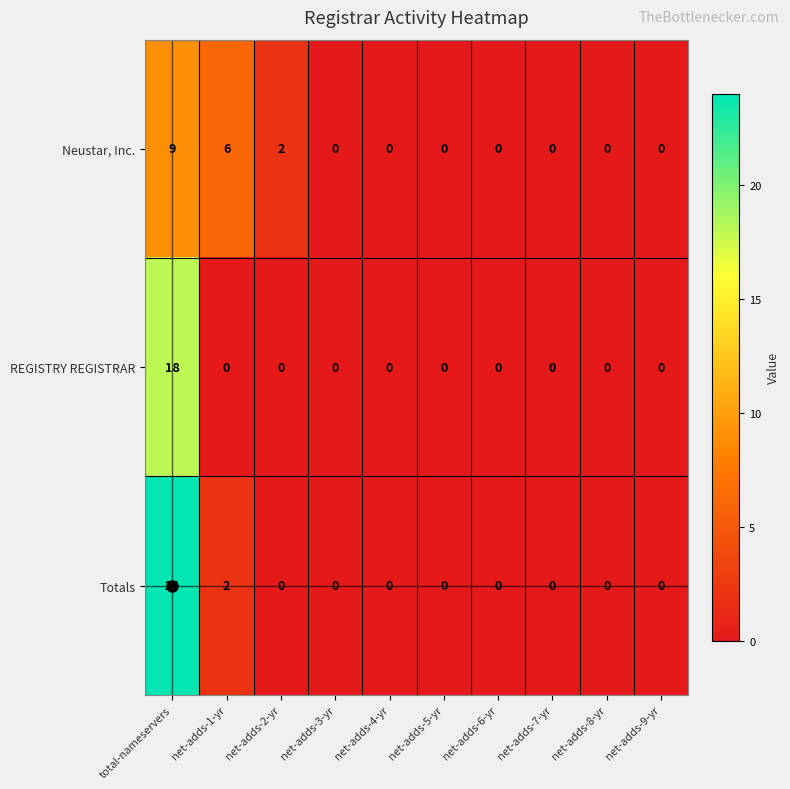

Which series has the largest range (max minus min)?

Totals